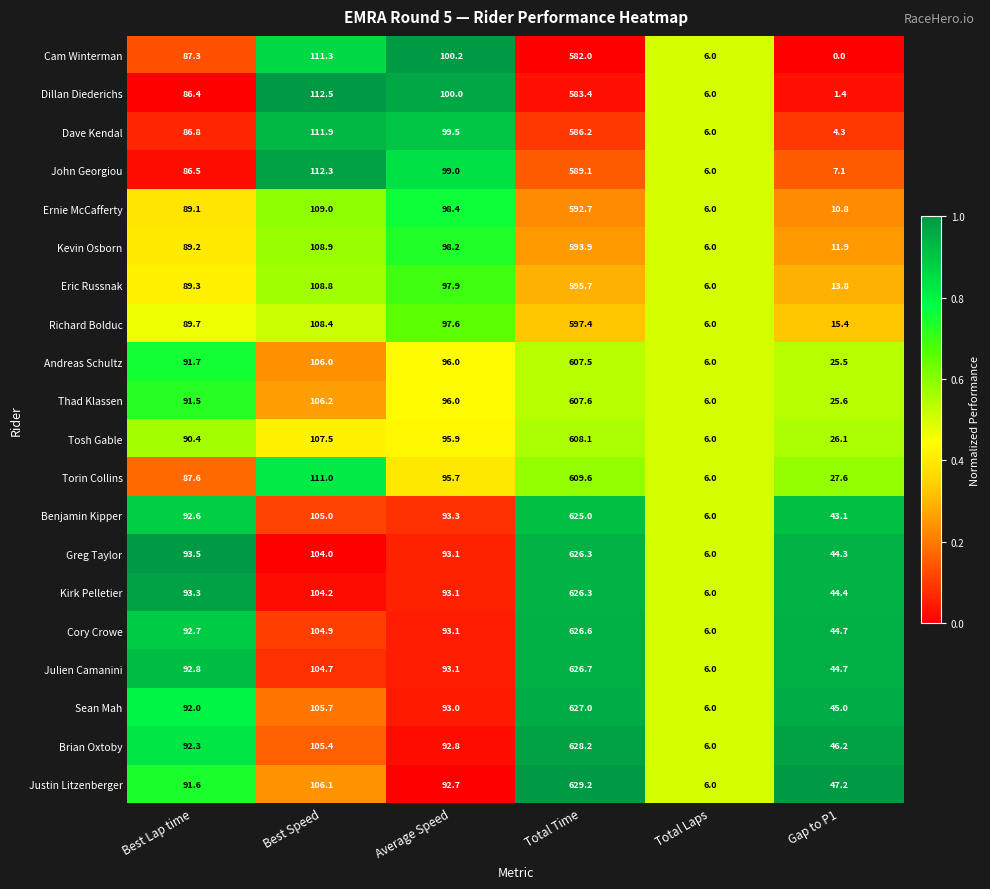

What is the maximum value shown in the chart?

629.2